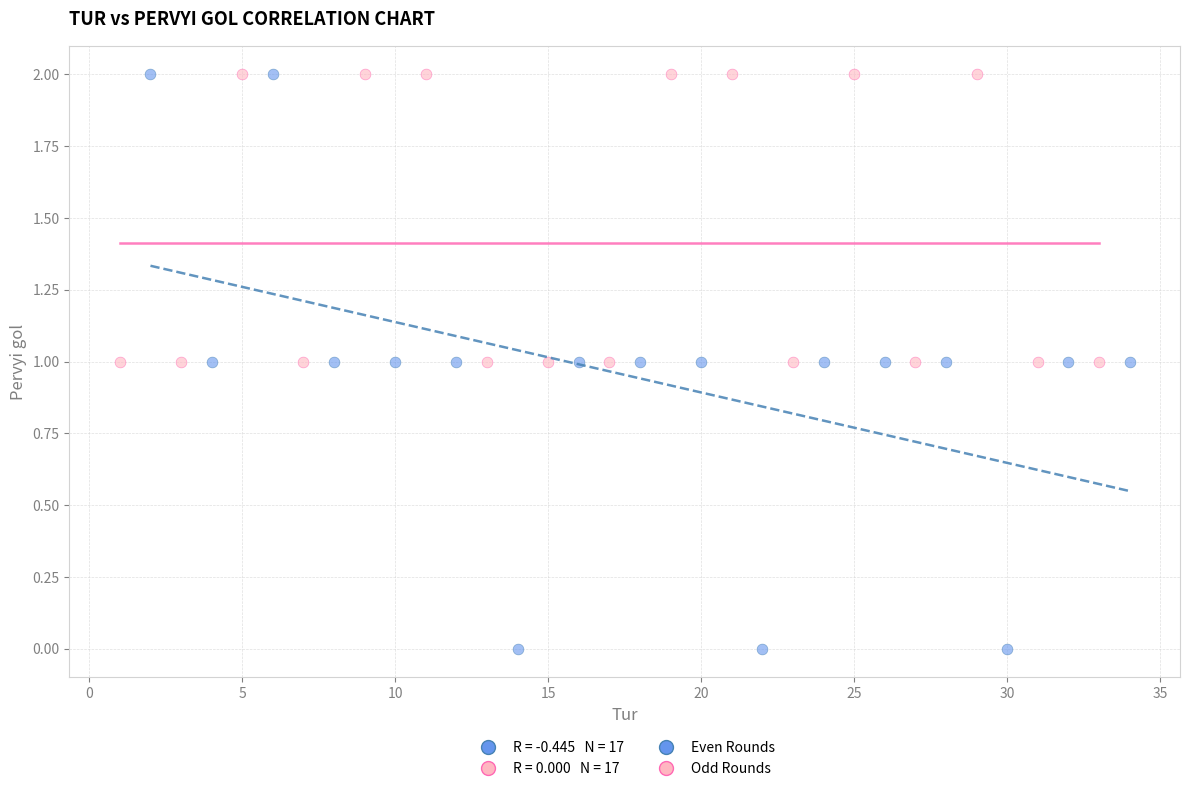

Which series contains the lowest Y value?

Even Rounds